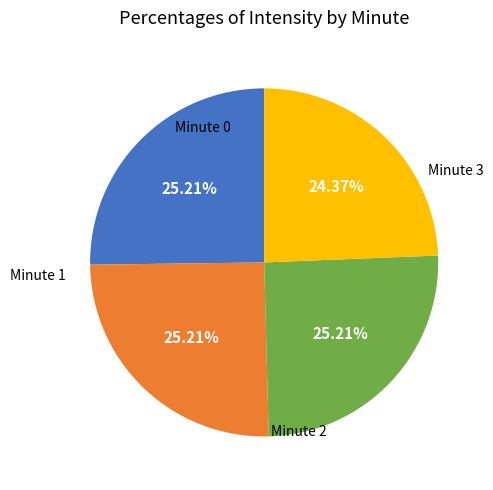

Is Minute 1 the majority of the pie?

No